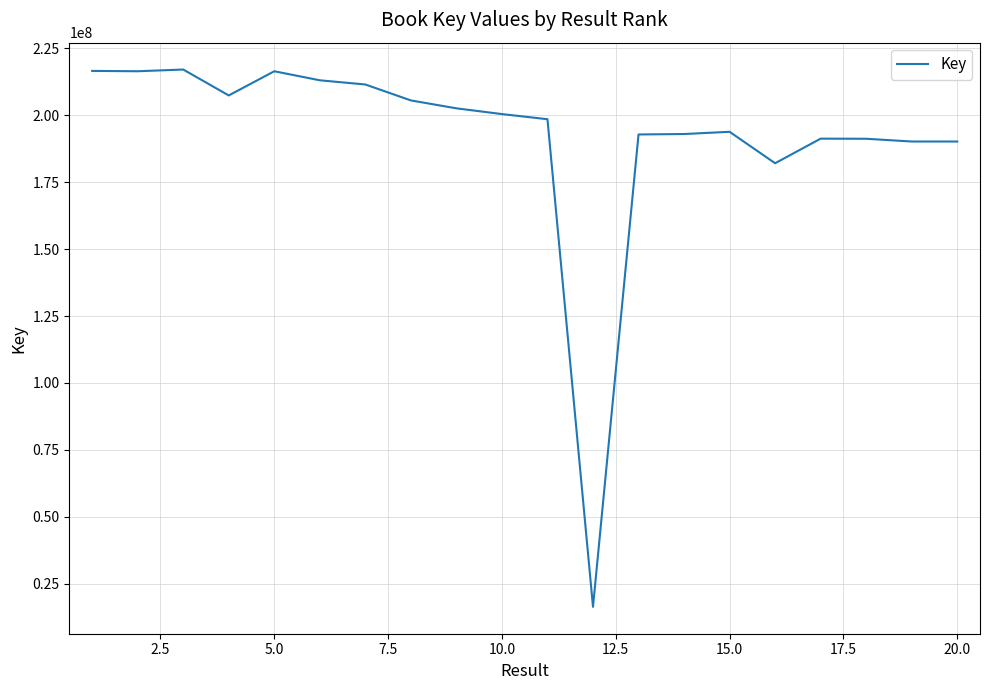

What is the greatest value displayed?

217098782